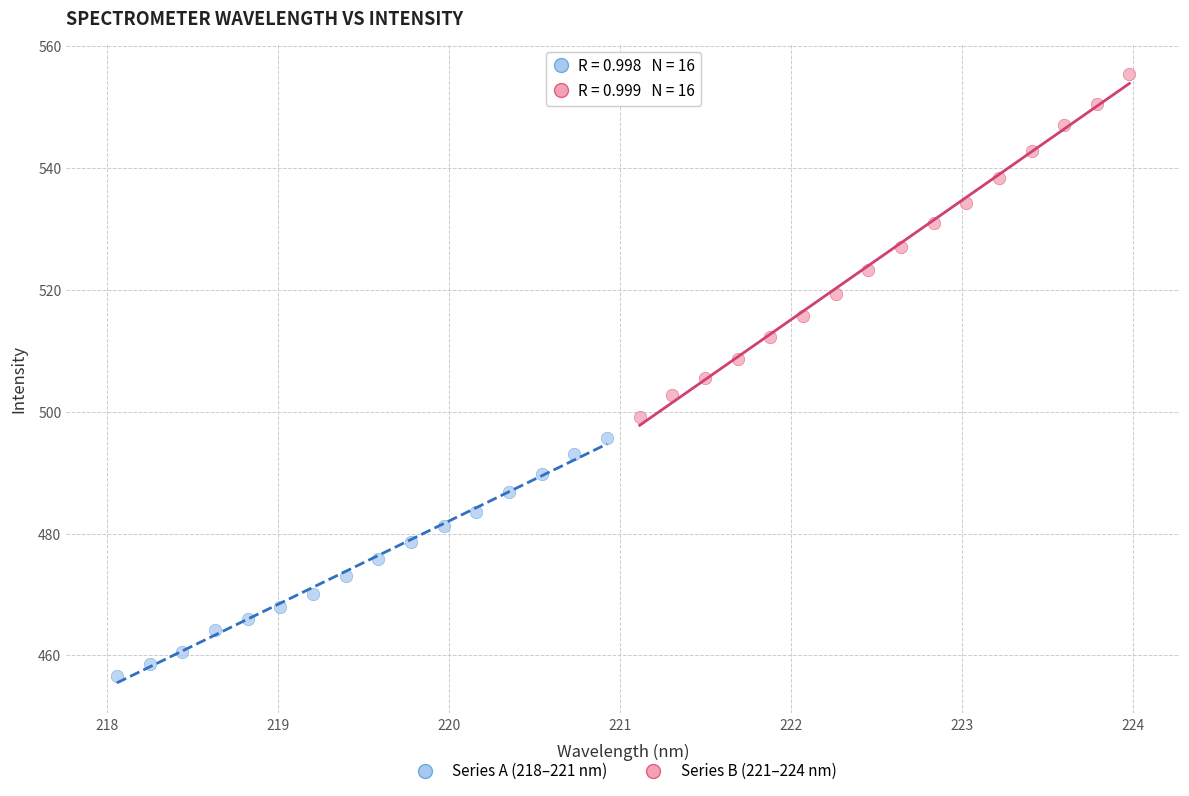

What are all the series names shown in the legend?

Series A (218–221 nm), Series B (221–224 nm)